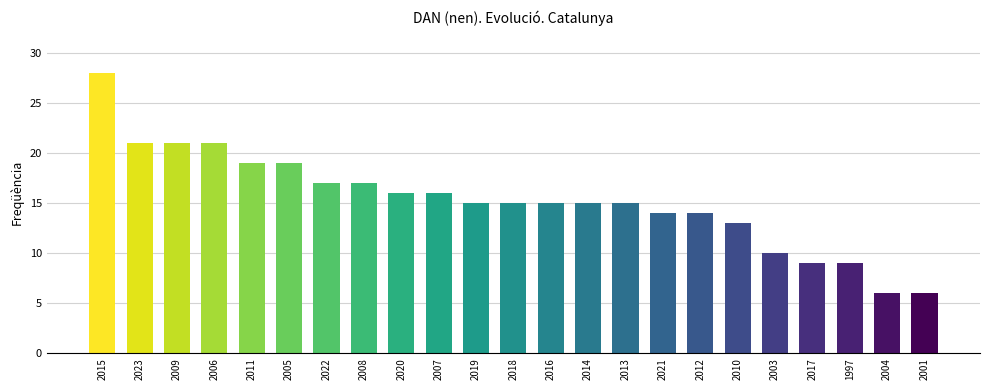

At which label does the data first exceed 15?

2015